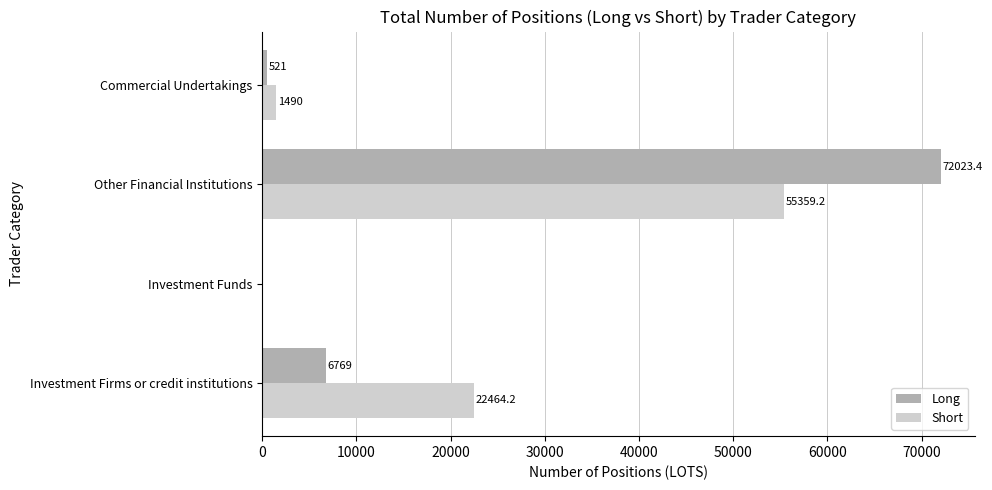

Count the number of categories in the chart.

4